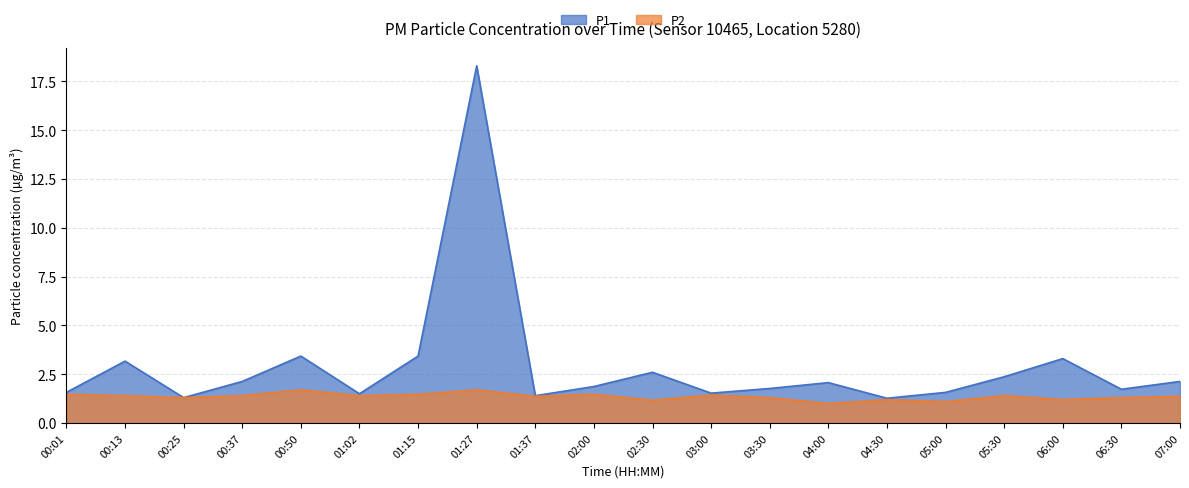

What is the average value of the P1 series?

2.9